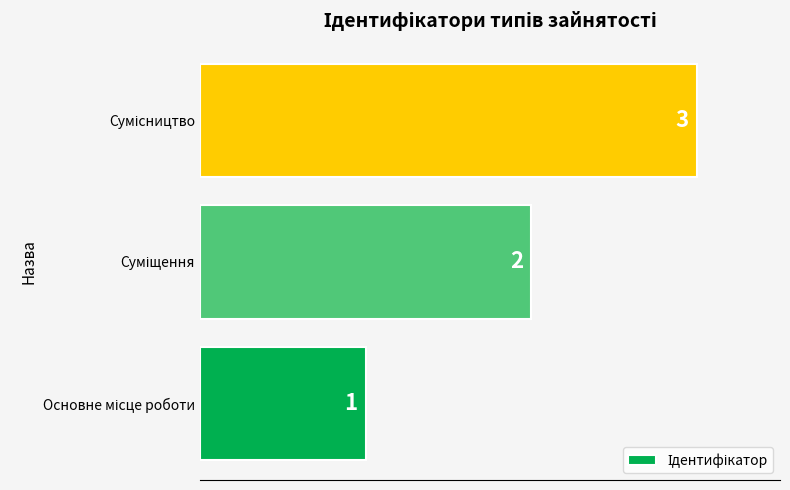

Count the values in the range 1 to 3.

3